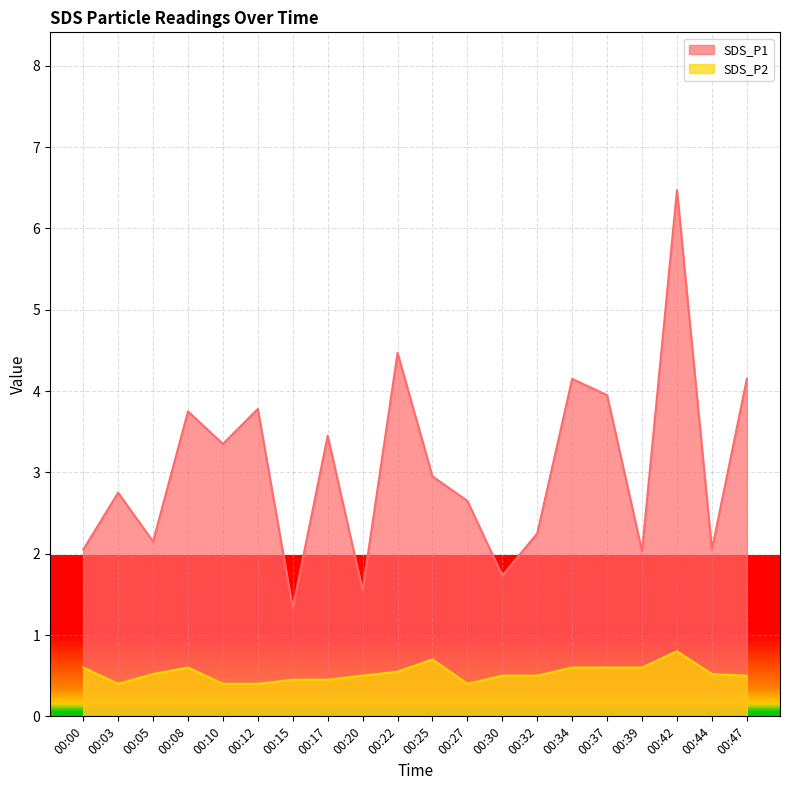

True or false: SDS_P2 has more than 0 points higher than both neighbors.

True